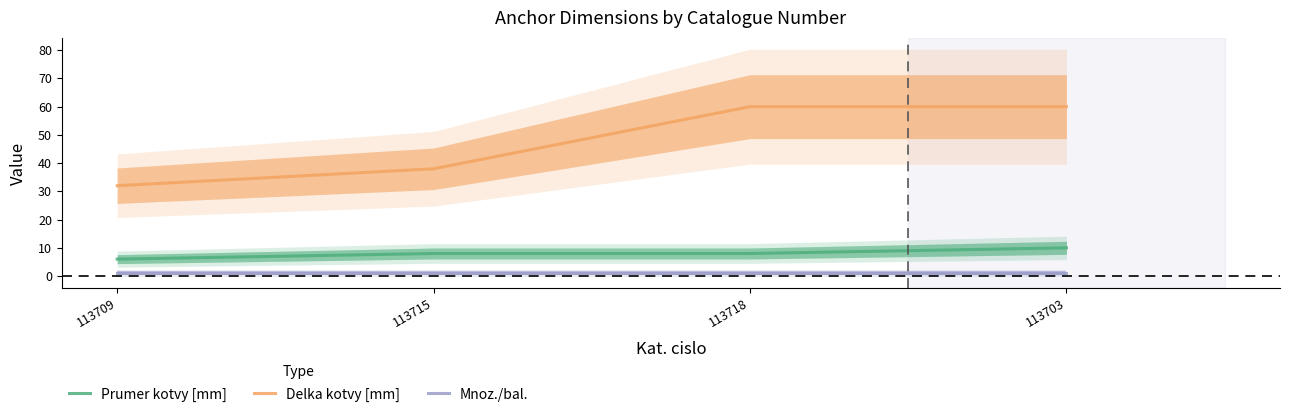

List the series in order of their peak value, highest first.

Delka kotvy [mm], Prumer kotvy [mm], Mnoz./bal.